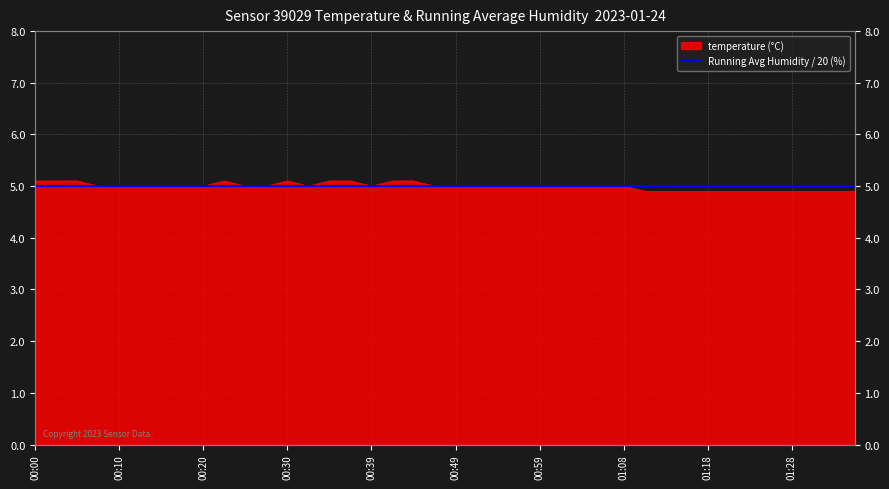

How many values are between 4 and 5?

31